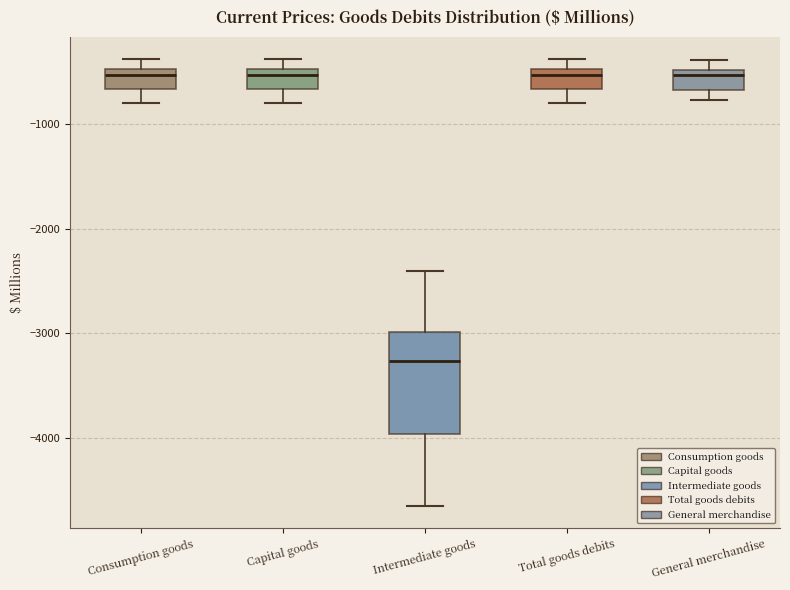

Which box's median line is the lowest?

Intermediate goods